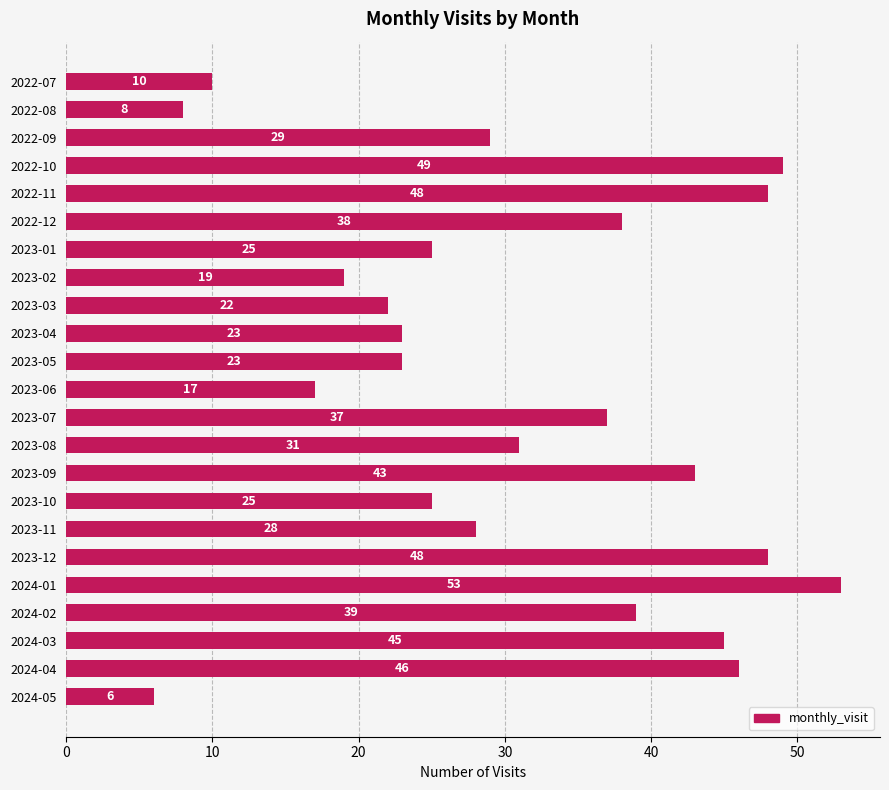

What is the label of the 16th bar from the bottom?

2023-02